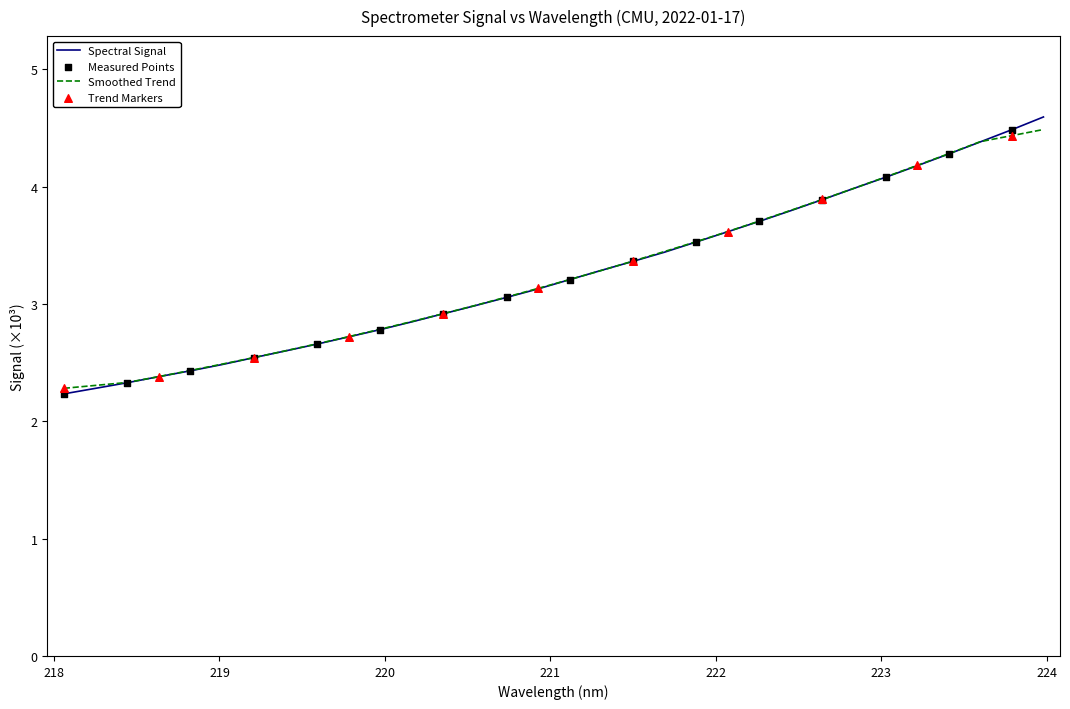

Which series has the widest spread of values?

Spectral Signal